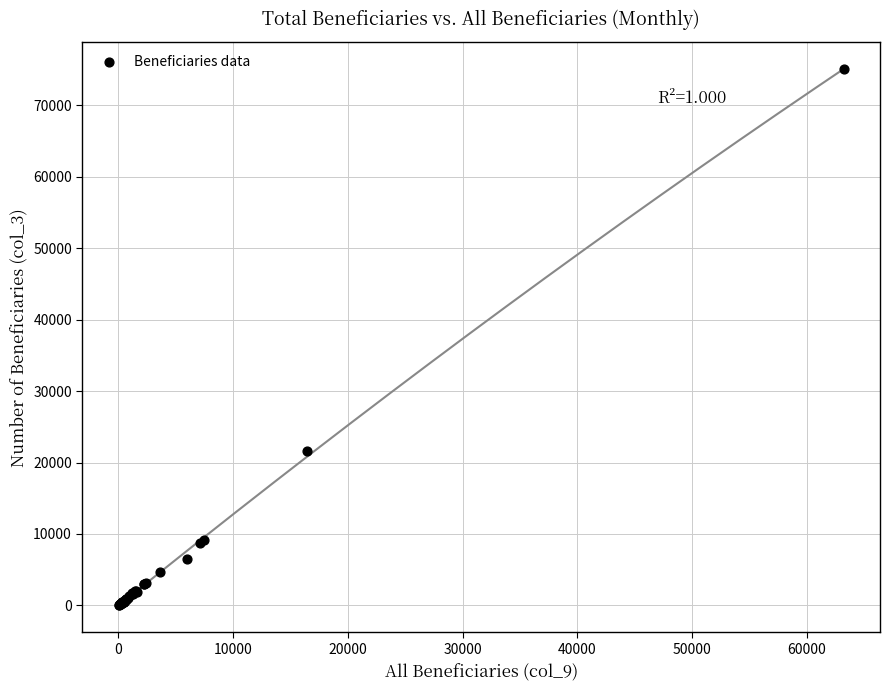

What Y value in the scatter plot is closest to 37540?

21585